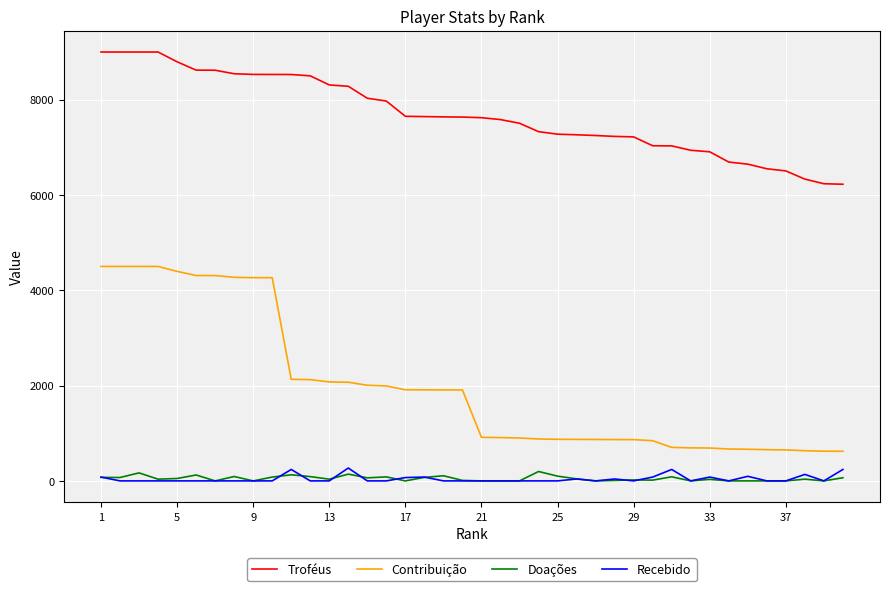

What is the maximum value for Troféus?

9000